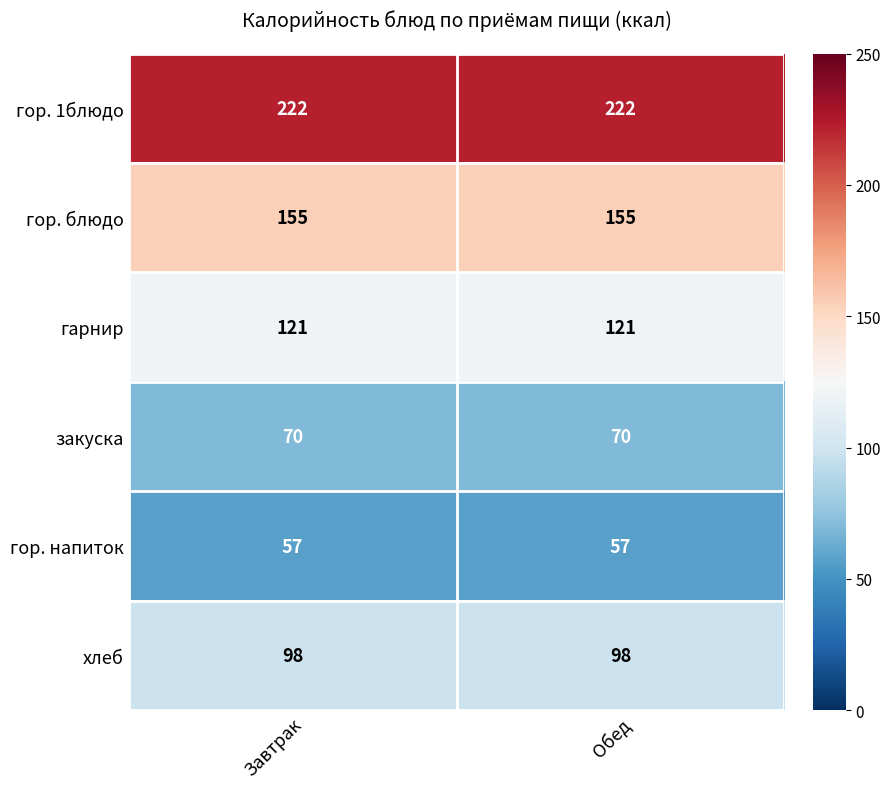

What is the total value across all series at Обед?

723